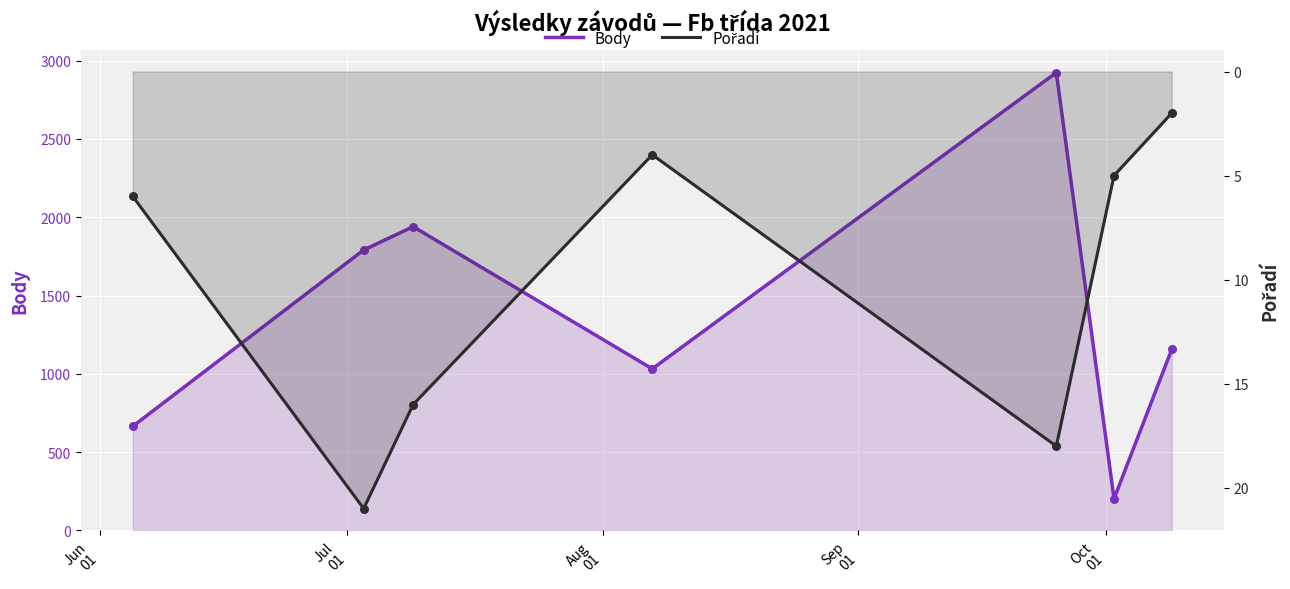

Which series contains the lowest Y value?

Pořadí